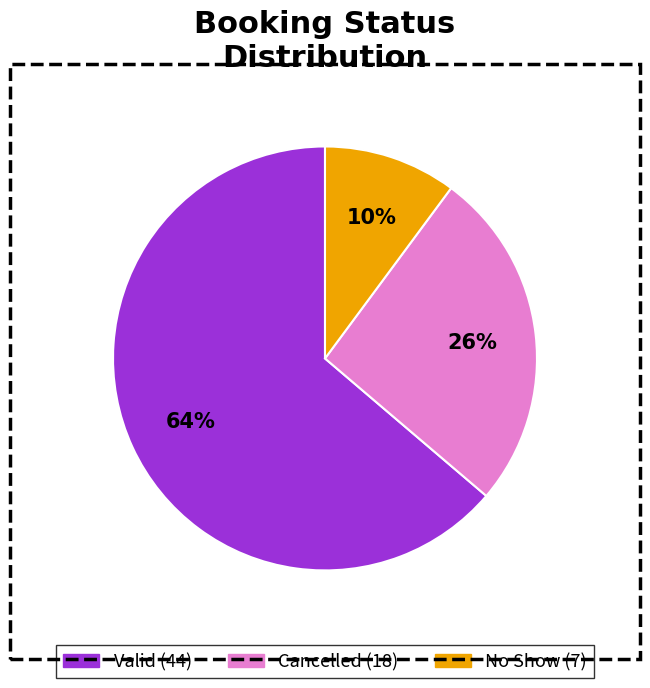

Is the sum of No Show and Cancelled greater than half?

No